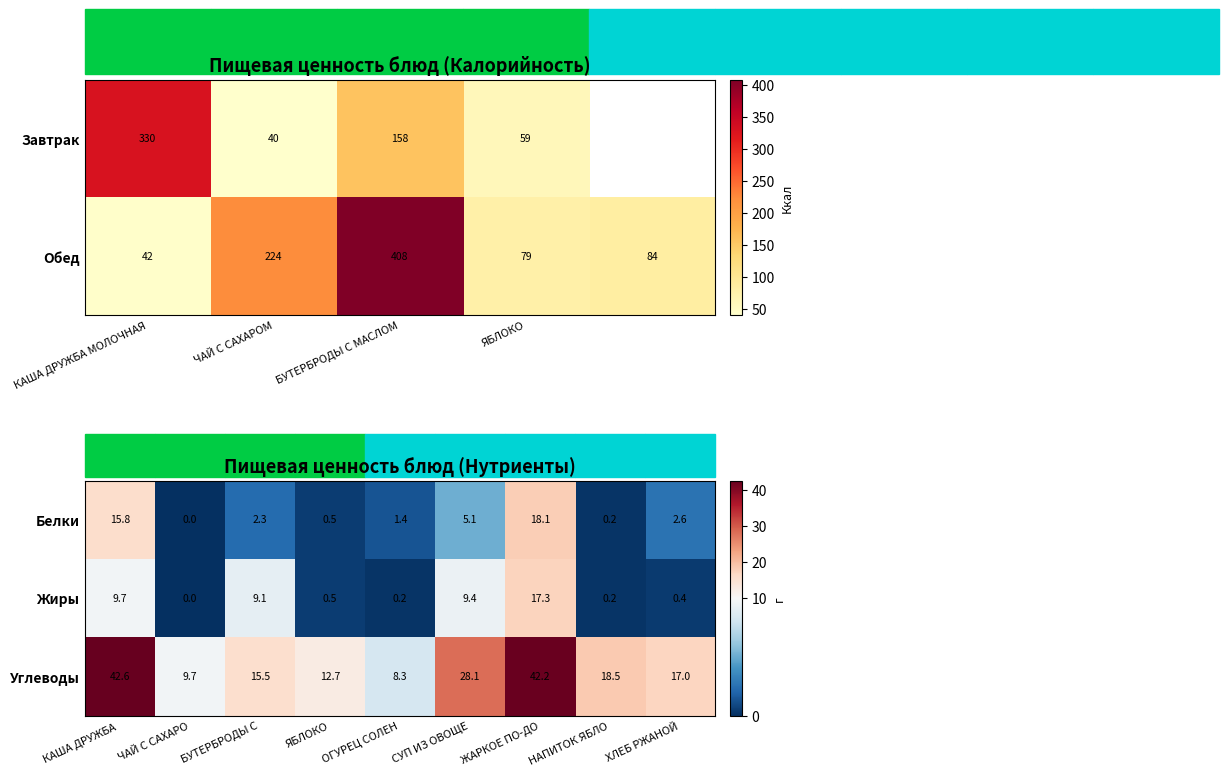

The value of Углеводы at ЧАЙ С САХАРО is 9.7. True or false?

True